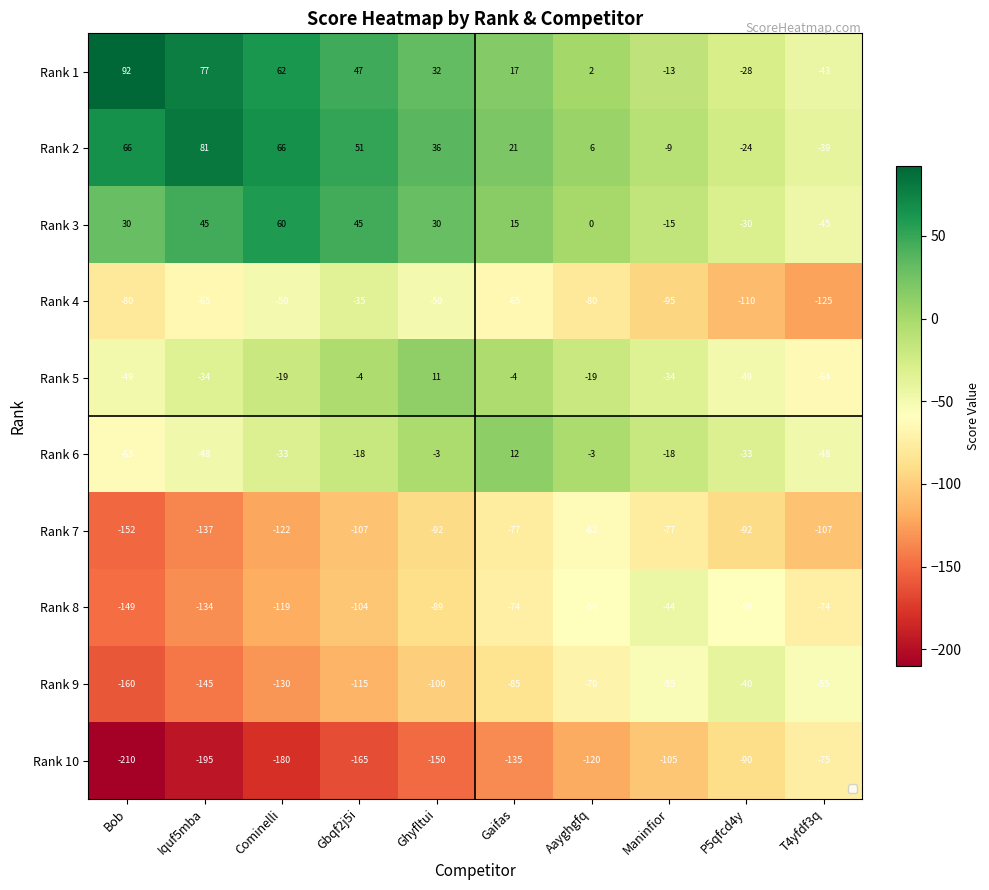

What is the sum of the Rank 4 values at Gbqf2j5i and T4yfdf3q?

-160